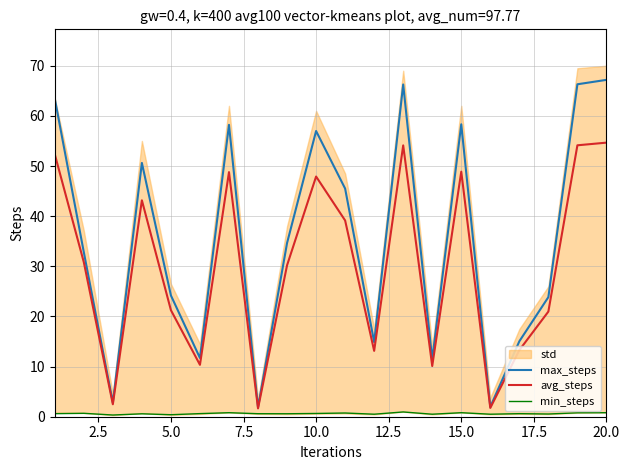

At how many categories does at least one series exceed 34?

10